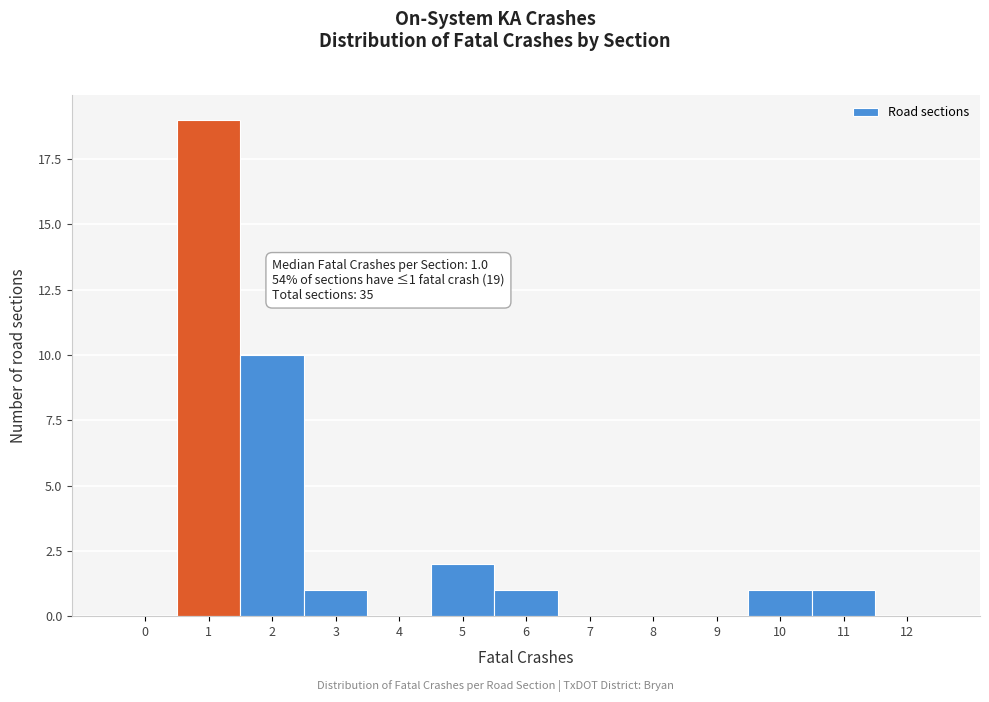

Reading left to right, list all the values displayed in this chart.

0=0	1=19	2=10	3=1	4=0	5=2	6=1	7=0	8=0	9=0	10=1	11=1	12=0